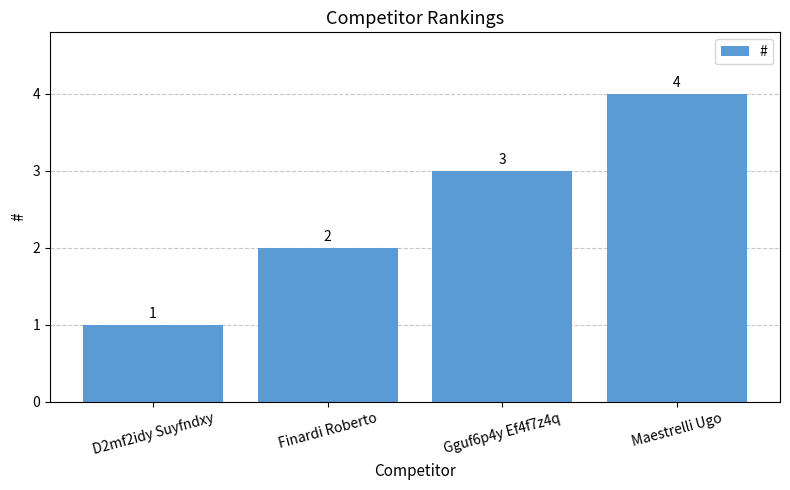

What is the greatest value displayed?

4